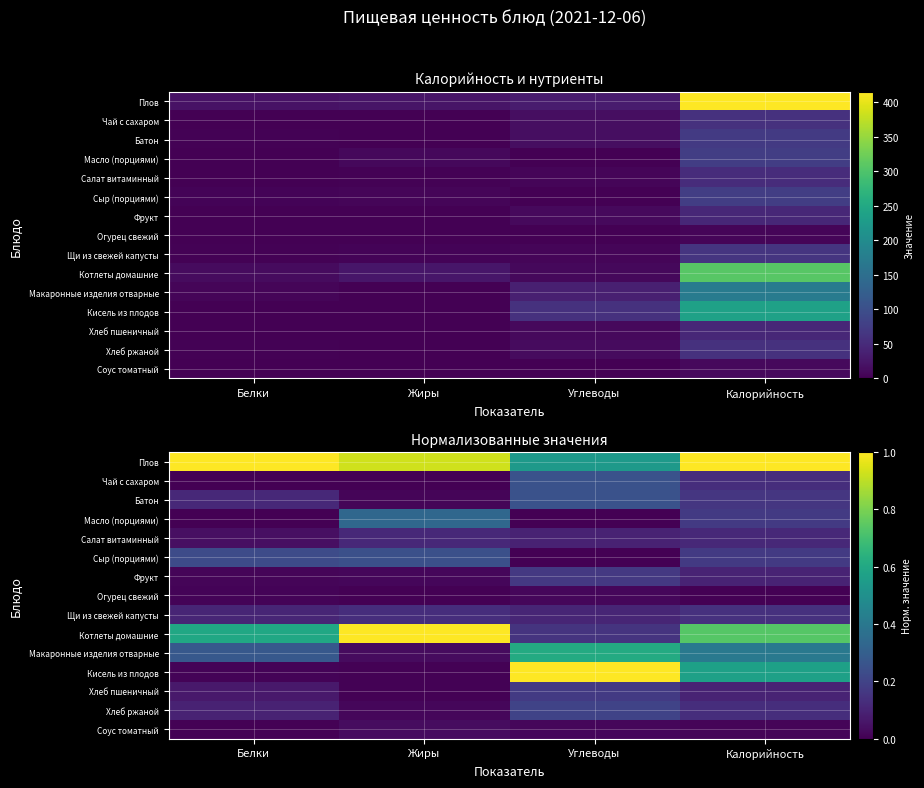

What is the approximate value of Фрукт at Углеводы?

0.2